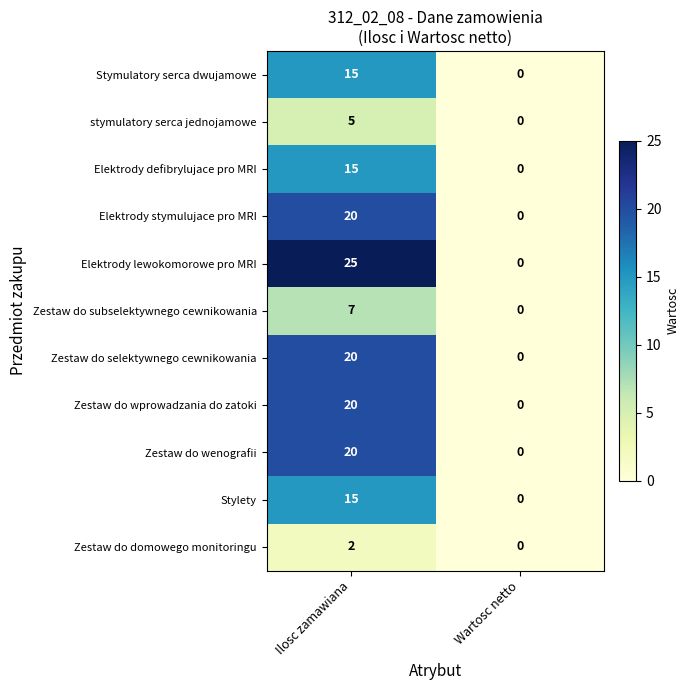

List the labels in order of Zestaw do domowego monitoringu value, smallest first.

Wartosc netto, Ilosc zamawiana